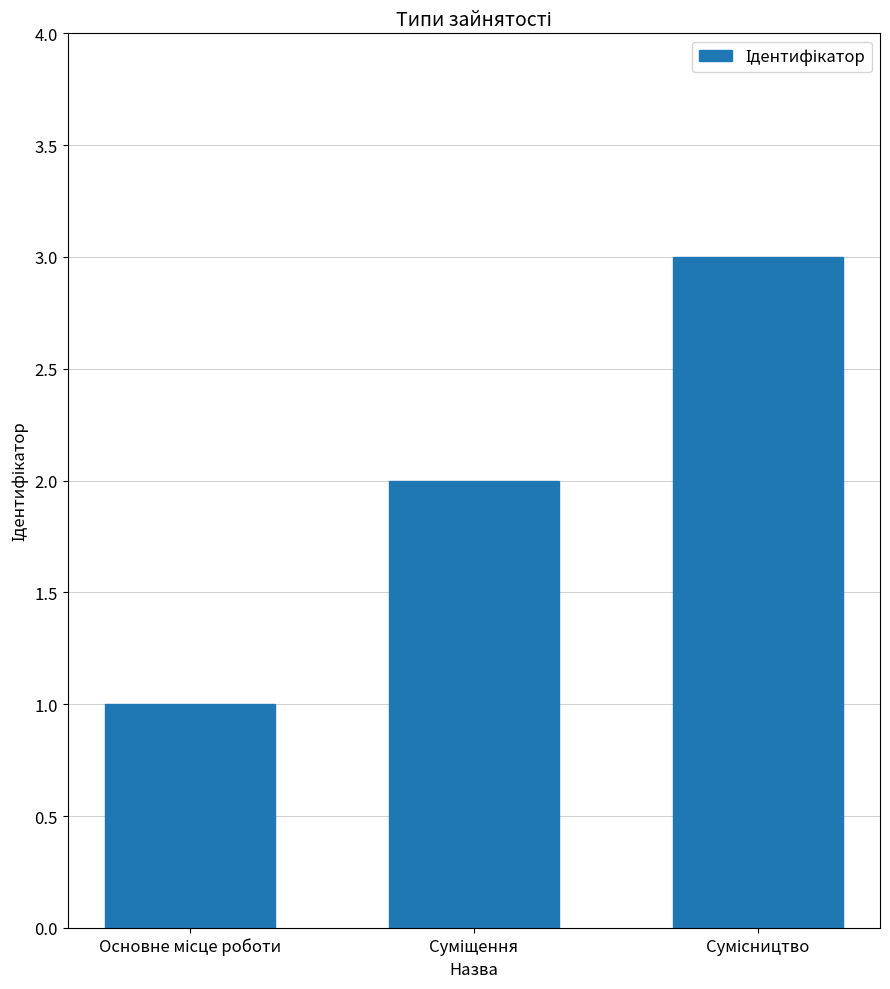

What is the greatest value displayed?

3